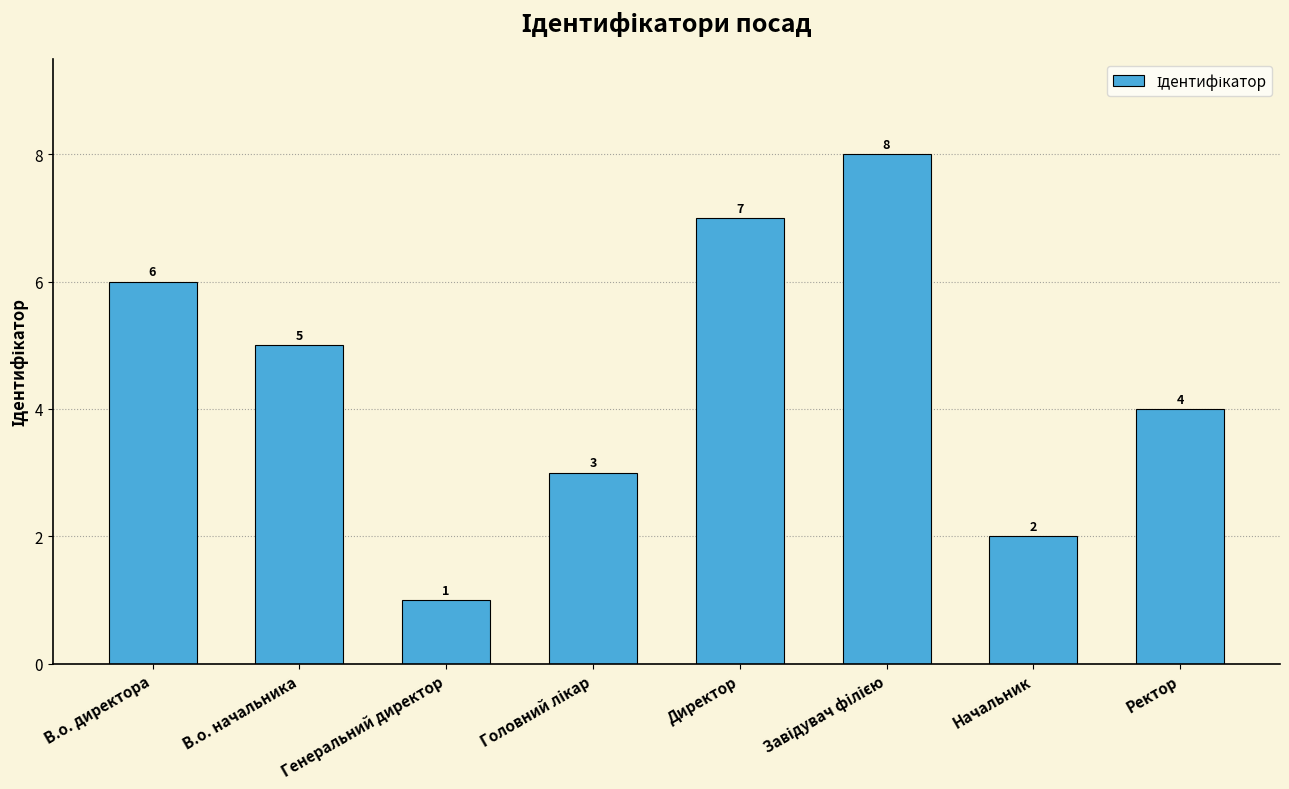

What is the sum of all values?

36